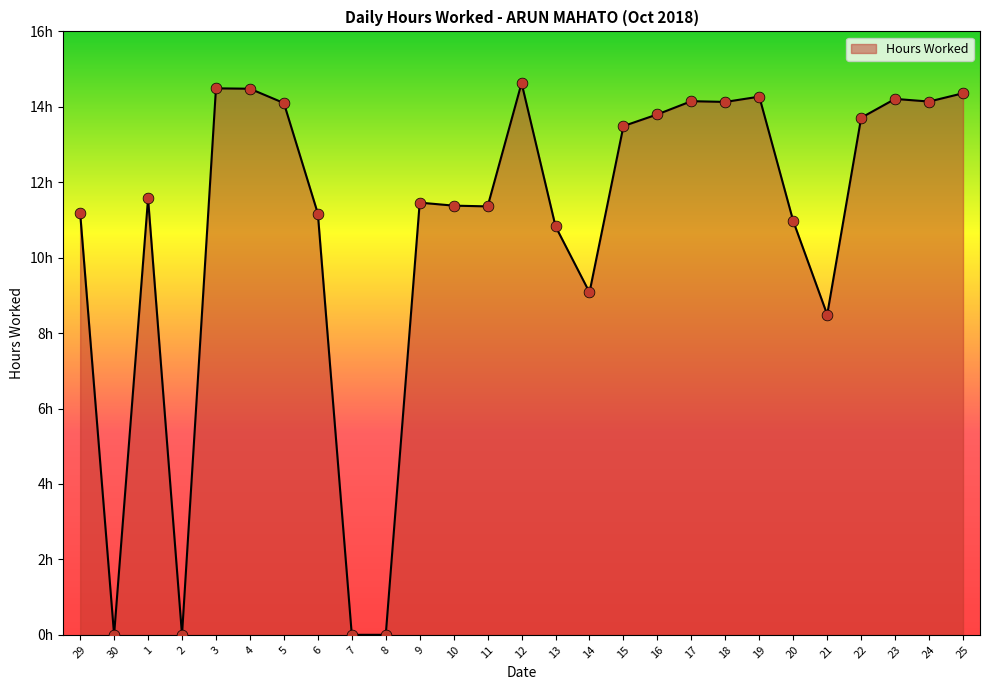

What is the change in value from 2 to 16?

+13.8